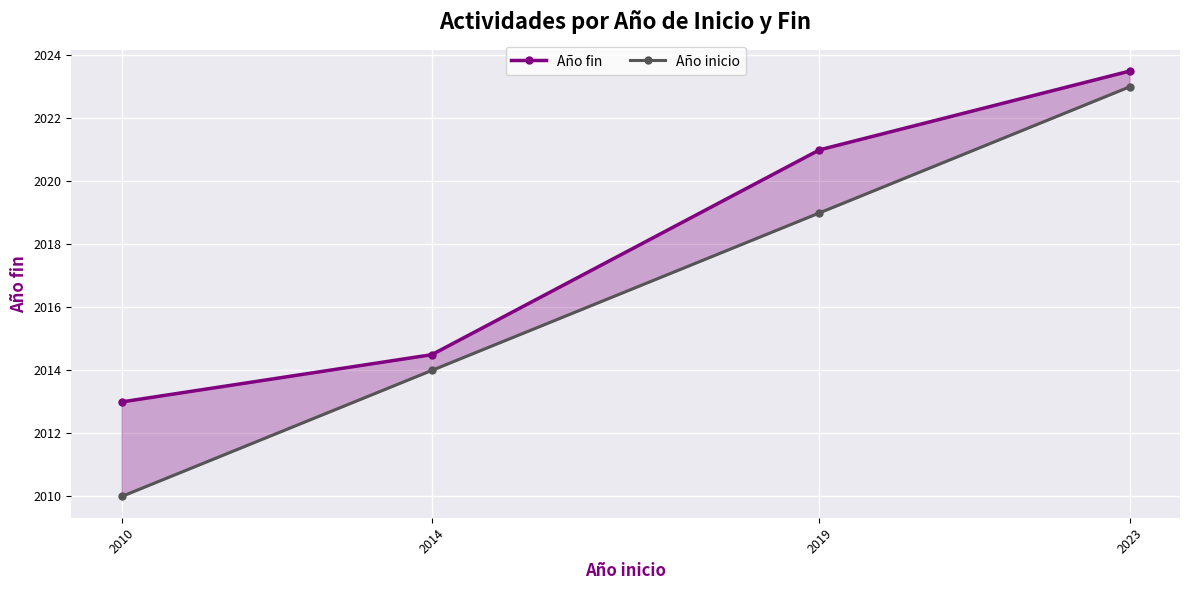

True or false: Año fin and Año inicio cross at least once.

False